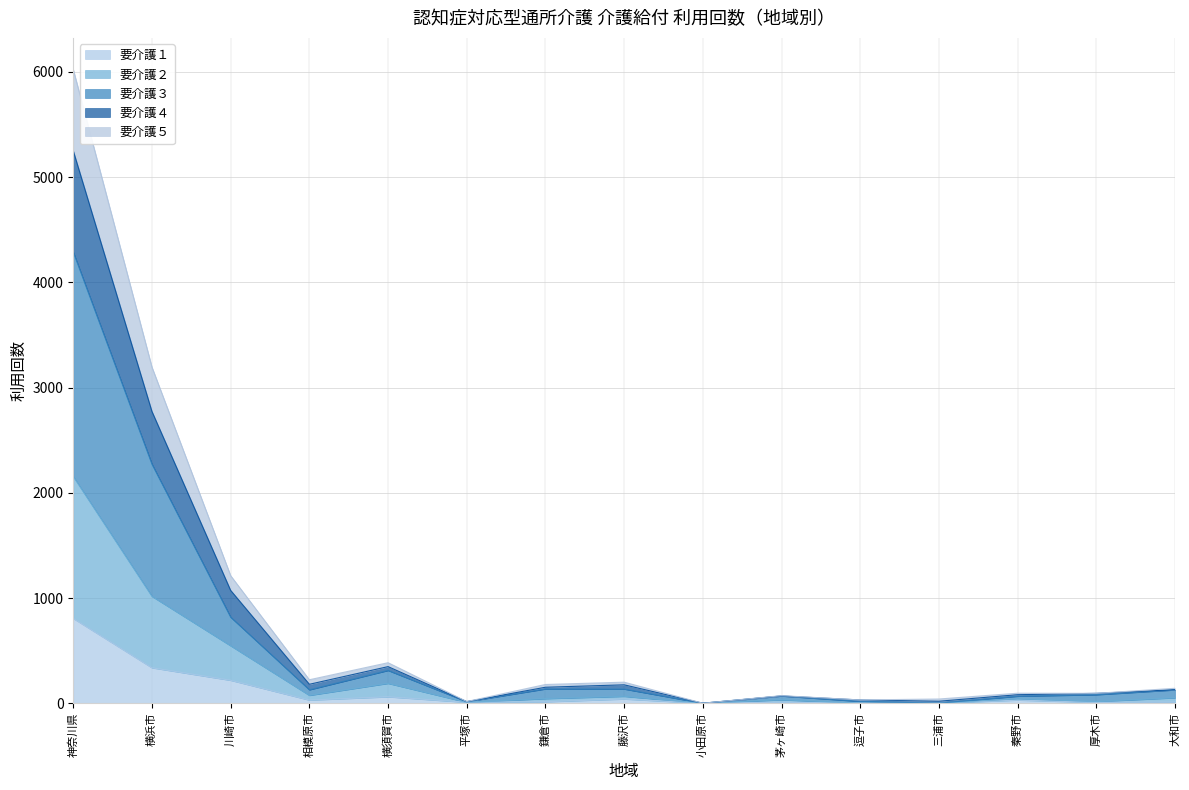

Reading left to right, transcribe all the data shown in this chart.

要介護１: 806	337	218	30	61	9	14	40	0	9	1	0	30	8	11
要介護２: 2155	1016	546	75	189	9	44	66	0	33	1	0	43	16	52
要介護３: 4288	2272	818	128	312	15	136	135	0	69	18	0	67	81	127
要介護４: 5251	2773	1072	180	348	15	152	175	0	69	31	19	81	94	129
要介護５: 6023	3194	1212	223	385	16	178	200	0	72	31	40	95	94	142